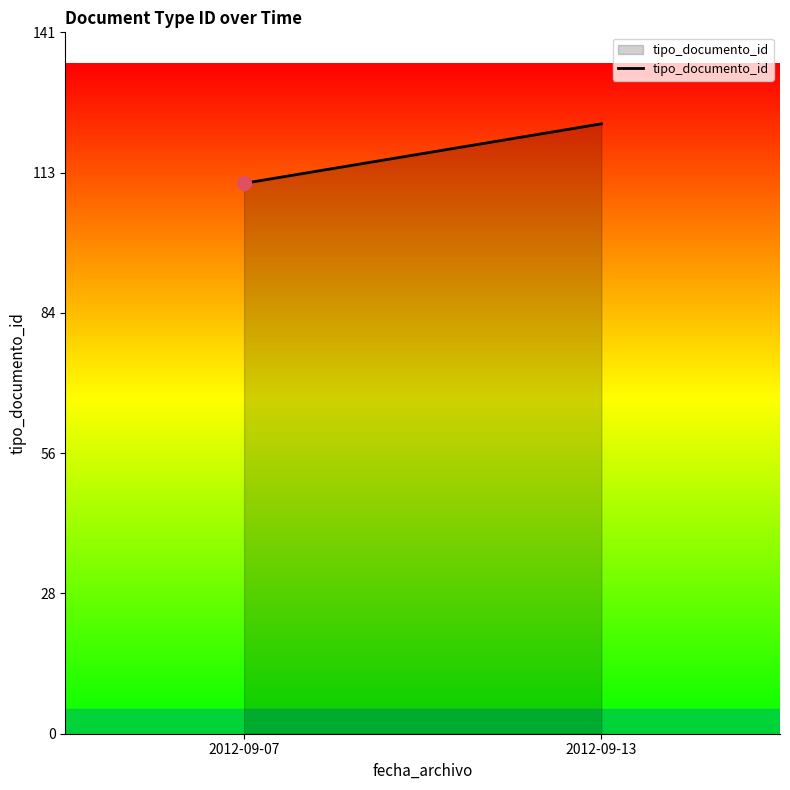

At which category does the chart reach its peak across all series?

2012-09-13